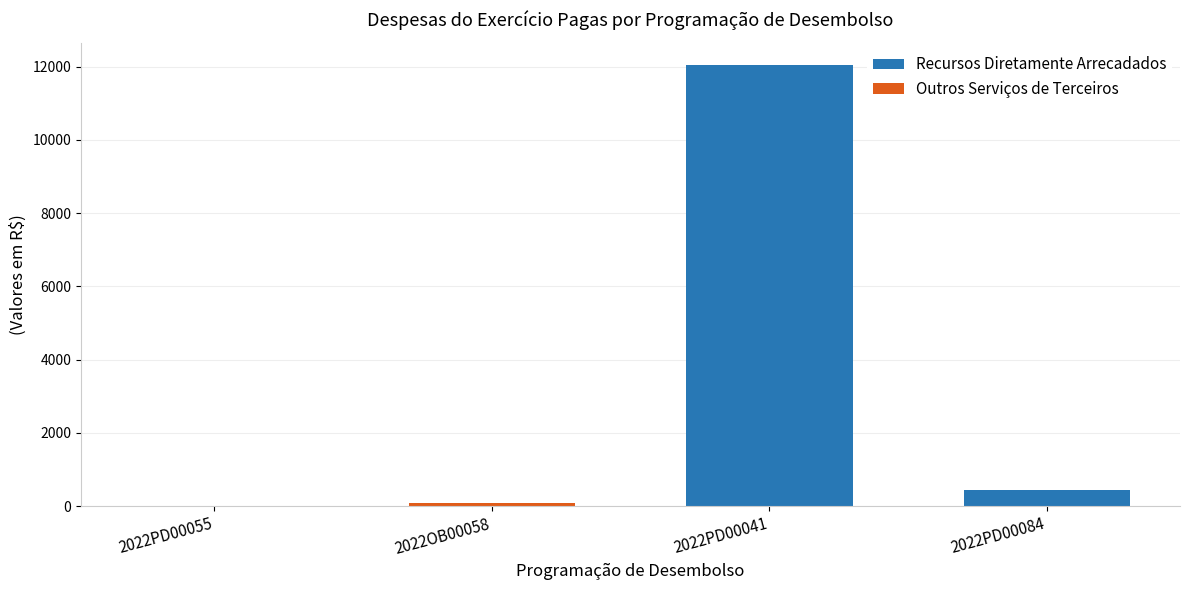

Which has a higher value, 2022PD00055 or 2022PD00084?

2022PD00084